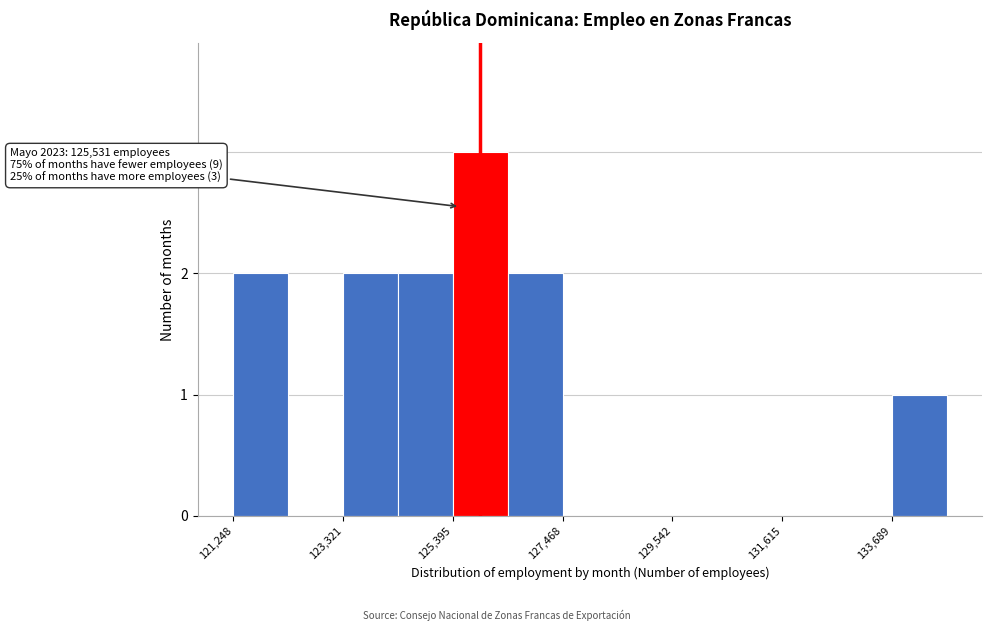

Read against the x-axis, roughly where is the centre of the tallest bar?

126000